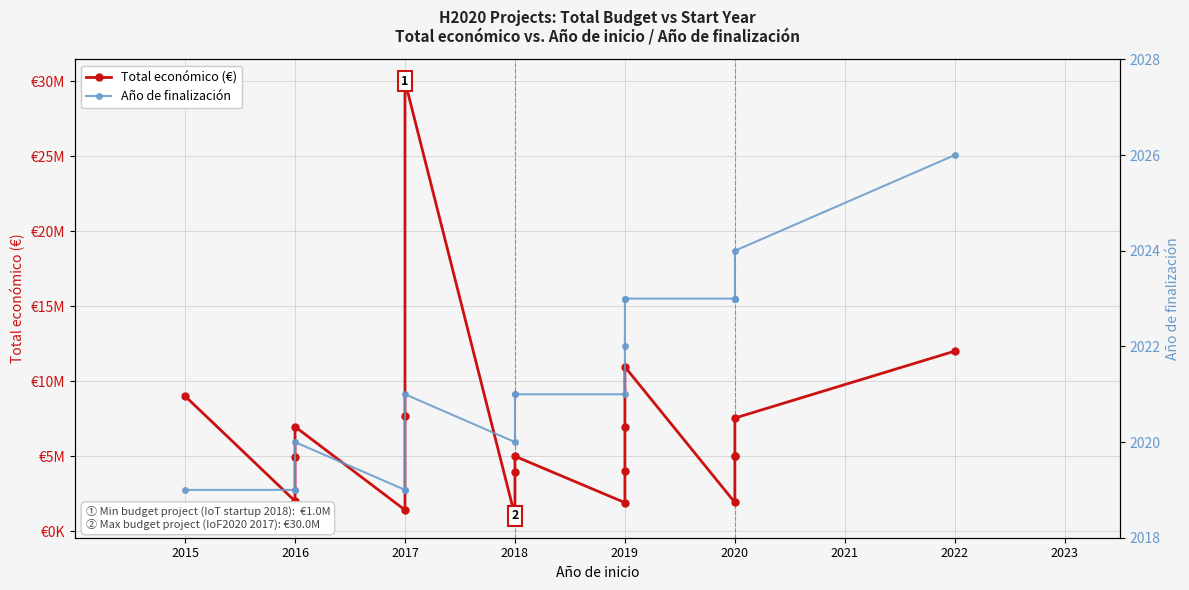

List the series in order of their peak value, highest first.

Total económico (€), Año de finalización